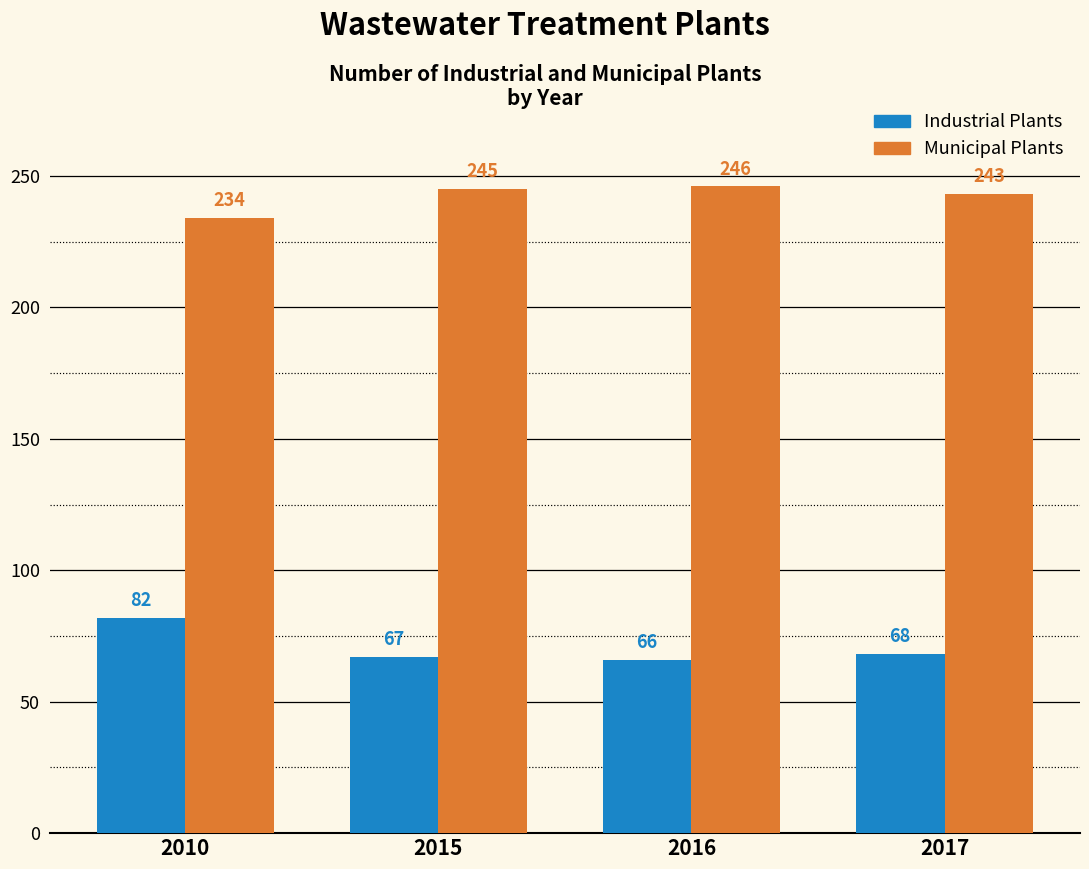

At which category is the sum across all series the highest?

2010